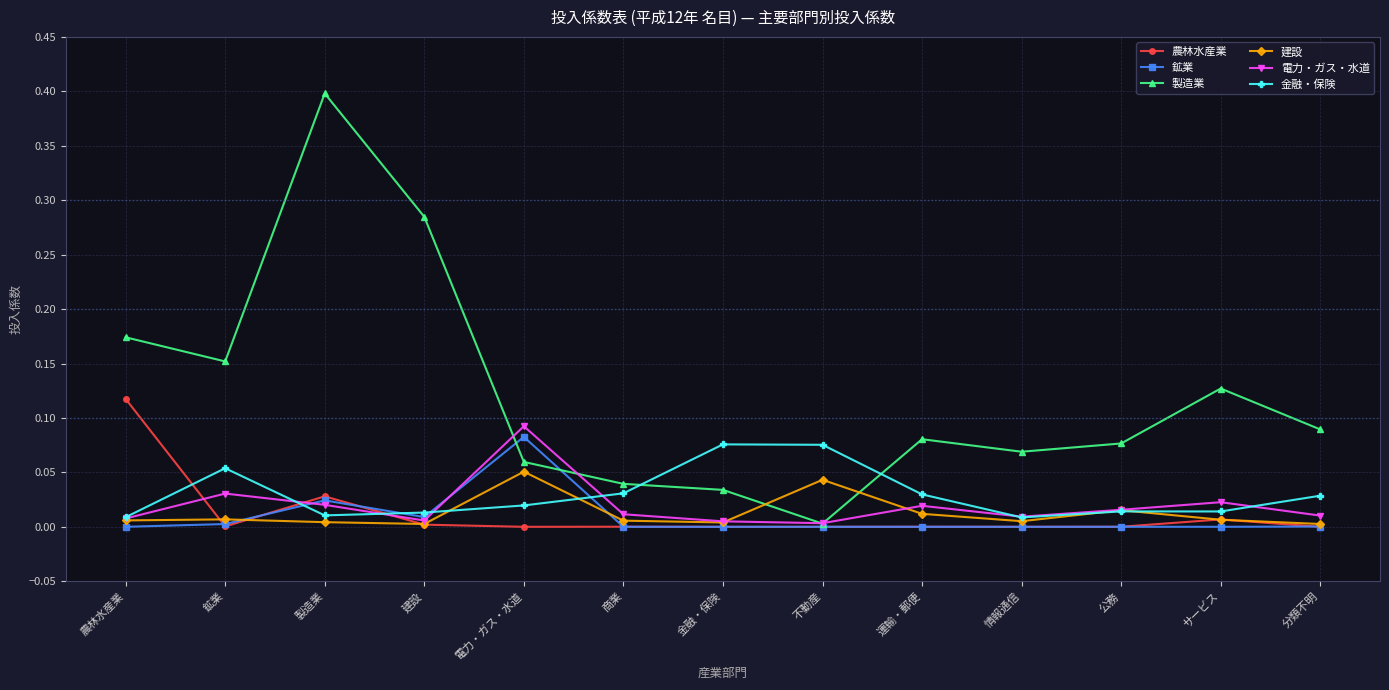

What is the greatest value displayed?

0.4